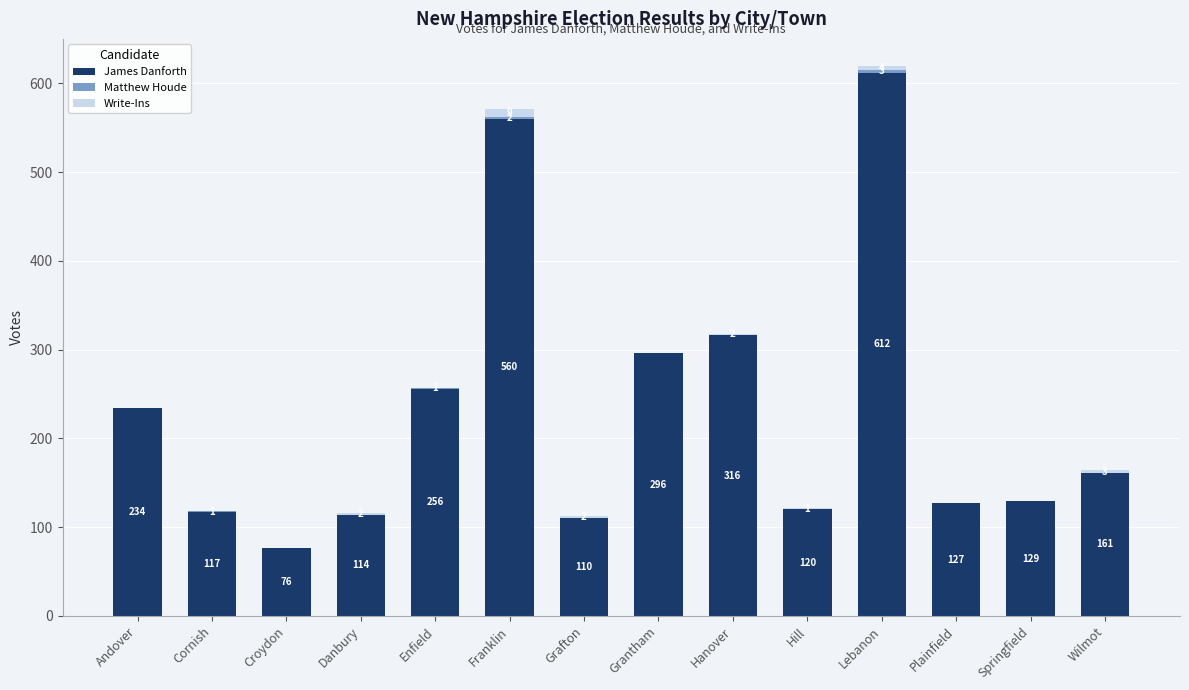

The value of James Danforth at Grantham is 296. True or false?

True